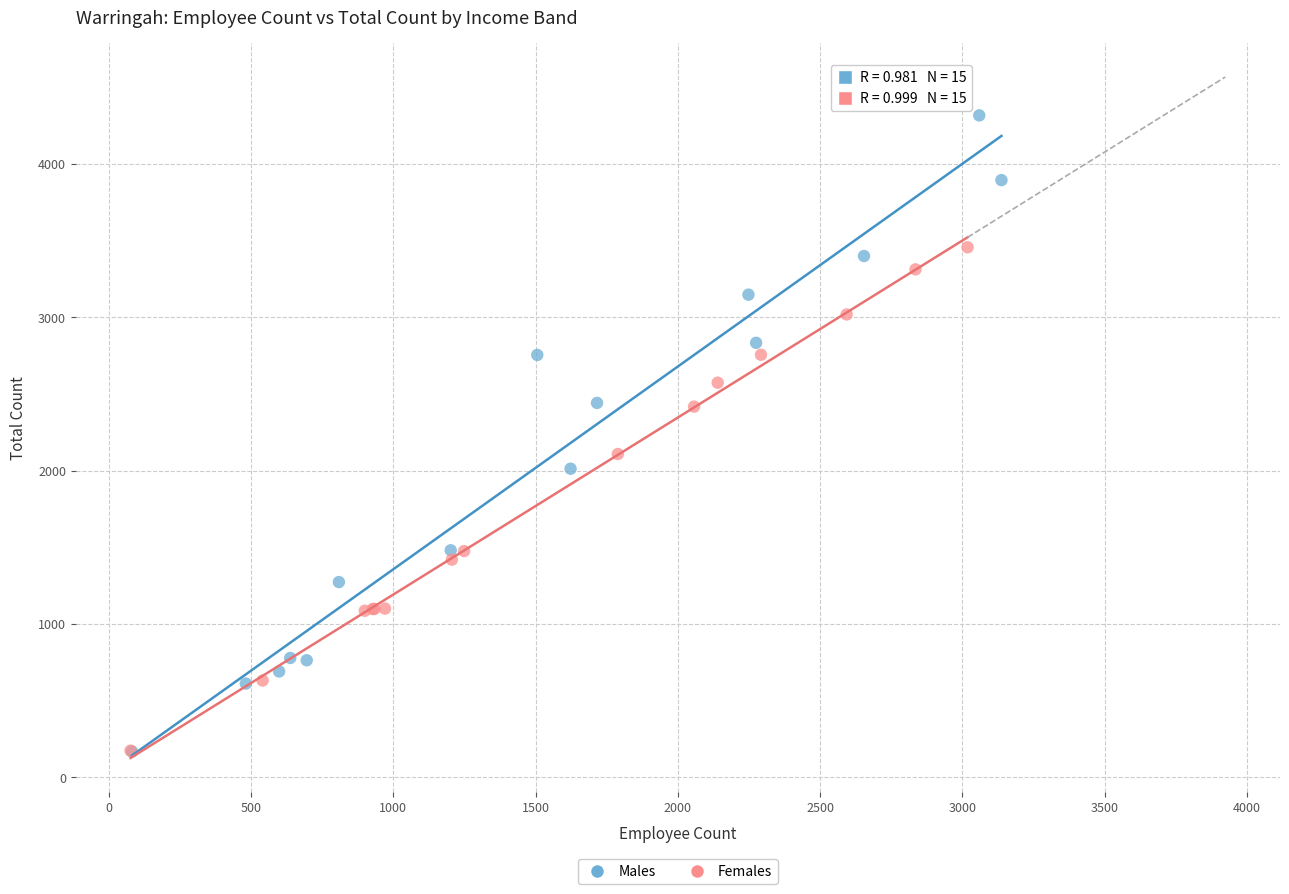

Which series has the widest spread of Y values?

Males